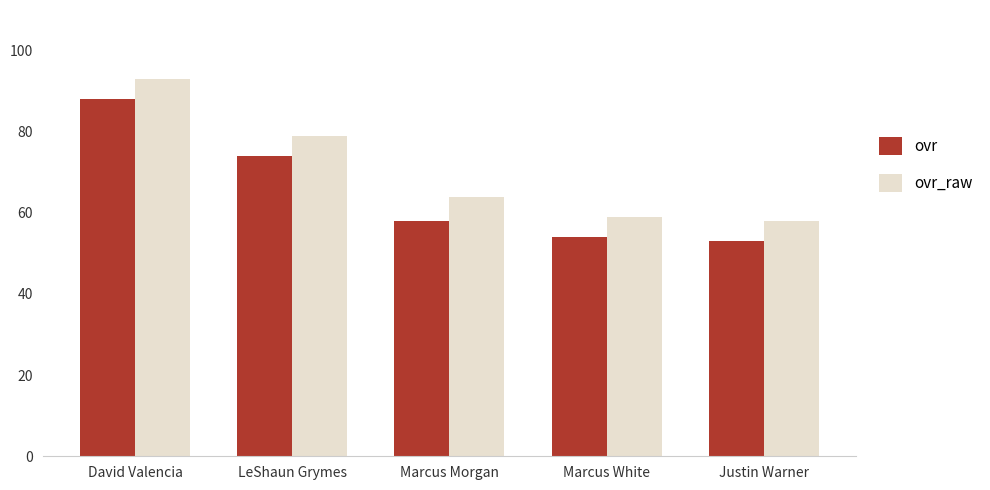

Which series changed the most between LeShaun Grymes and Marcus Morgan?

ovr